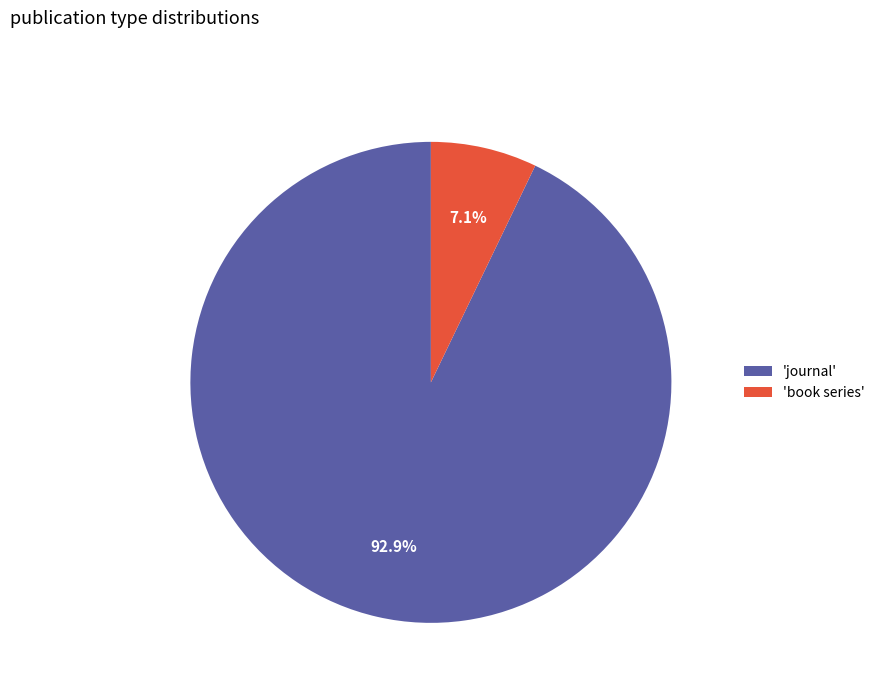

How many slices are in this pie chart?

2